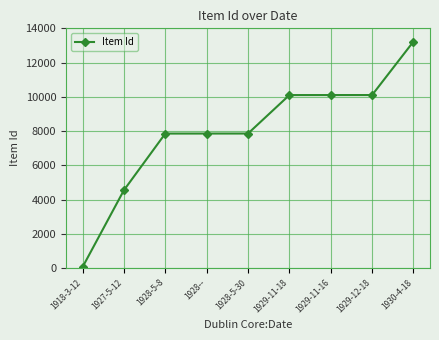

Where is the data nearest to the value 6643?

1928-5-8